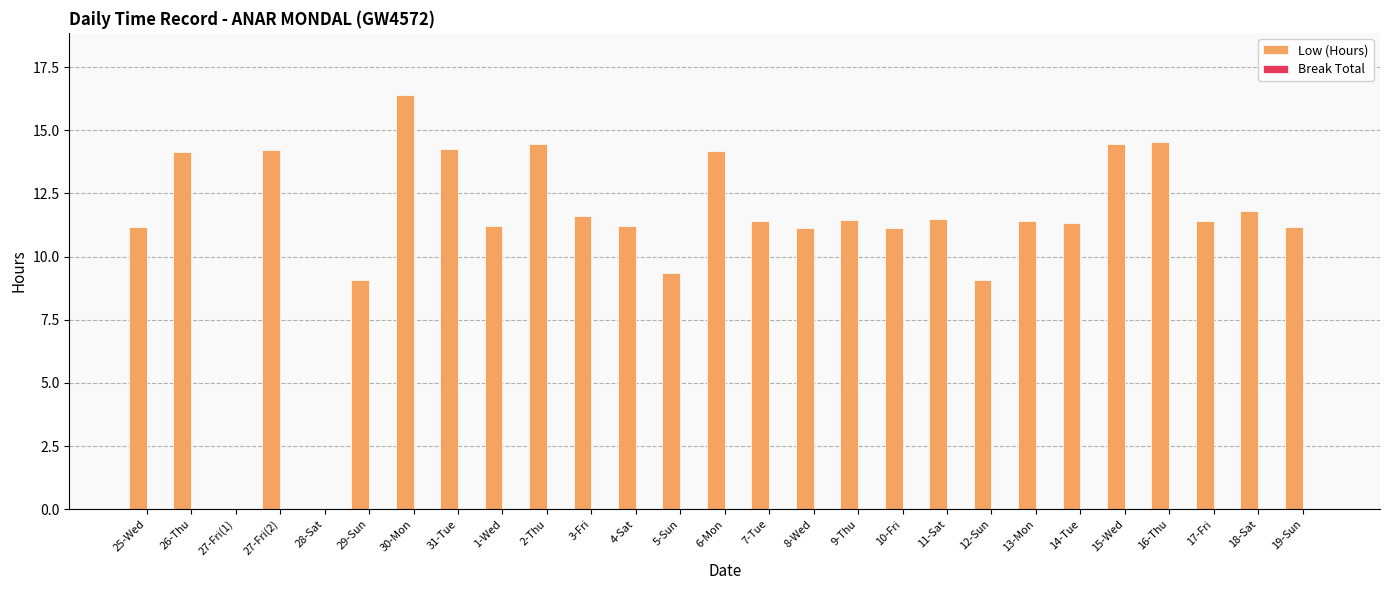

What is the sum of all values?

303.1